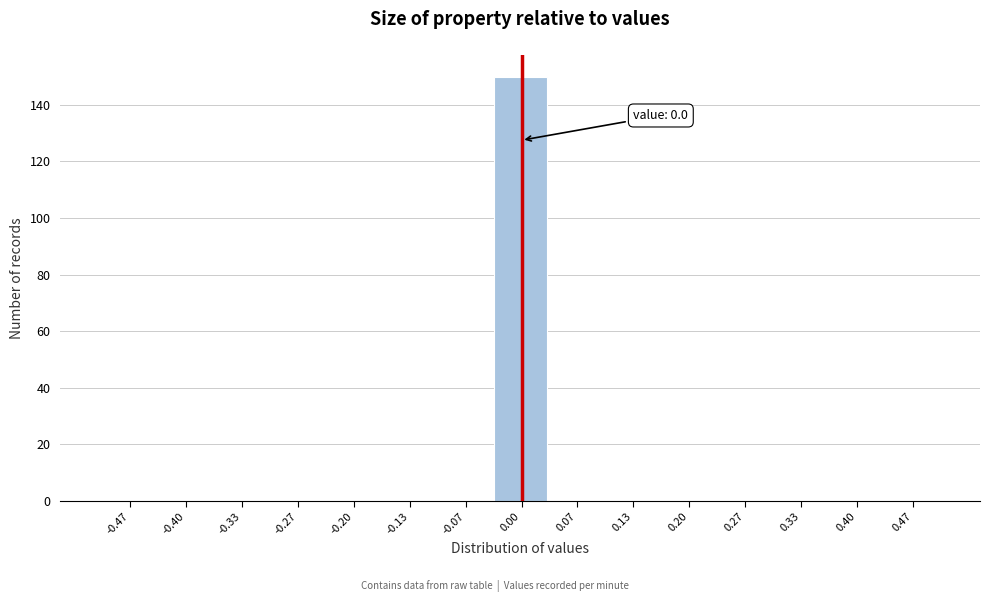

Which range on the x-axis has the tallest bar?

-0.03 to 0.03